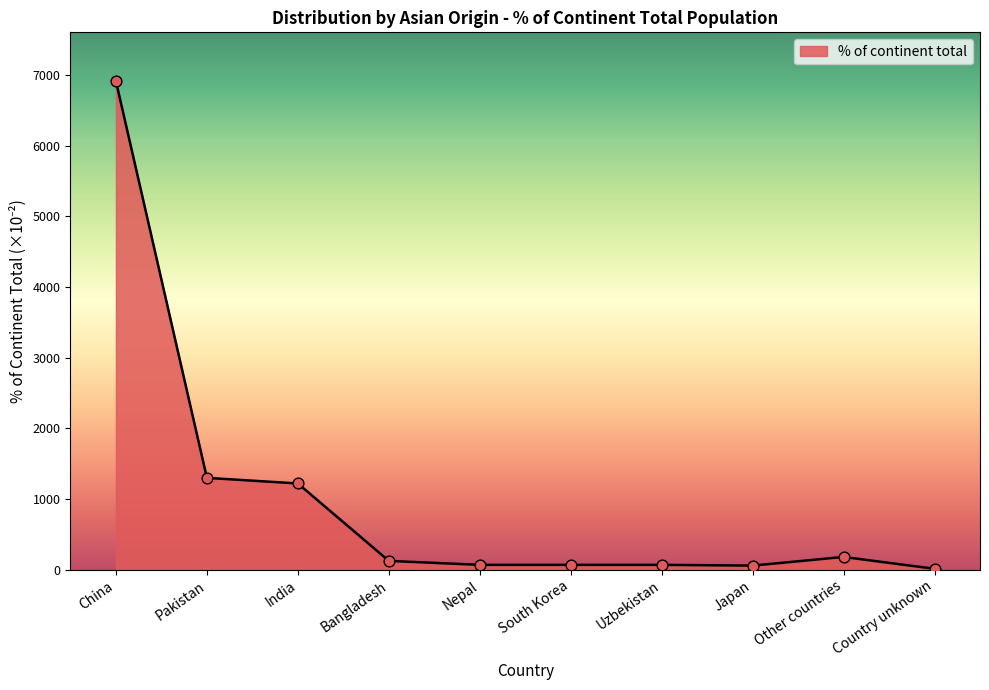

Between Bangladesh and Pakistan, which is larger?

Pakistan